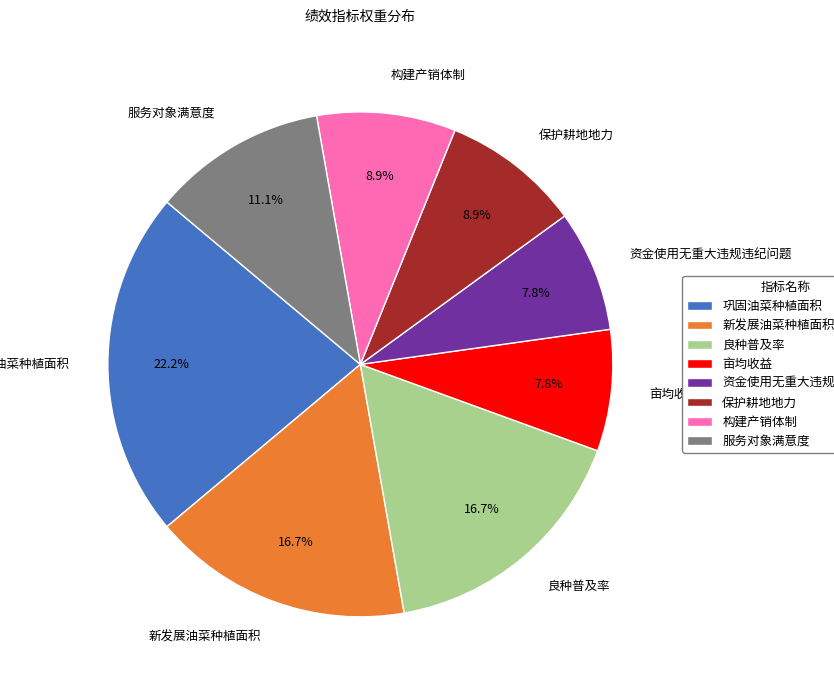

Does 服务对象满意度 account for over 50% of the chart?

No